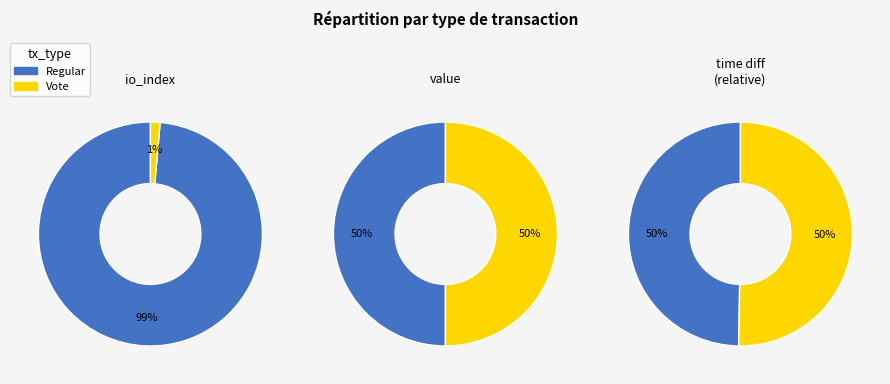

What is the difference between the highest and lowest values at io_index?

98.6